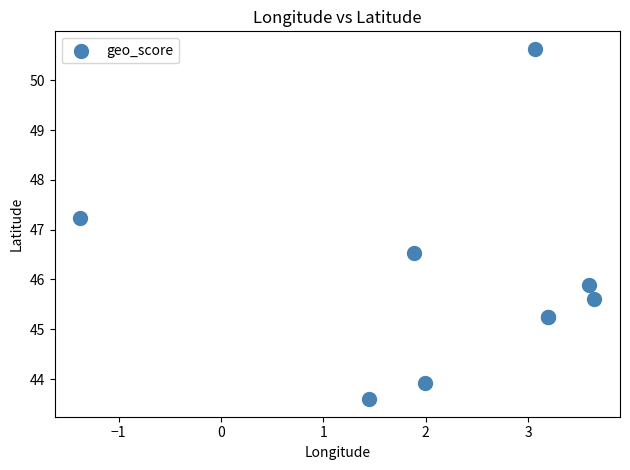

What Y value in the scatter plot is closest to 47?

47.2